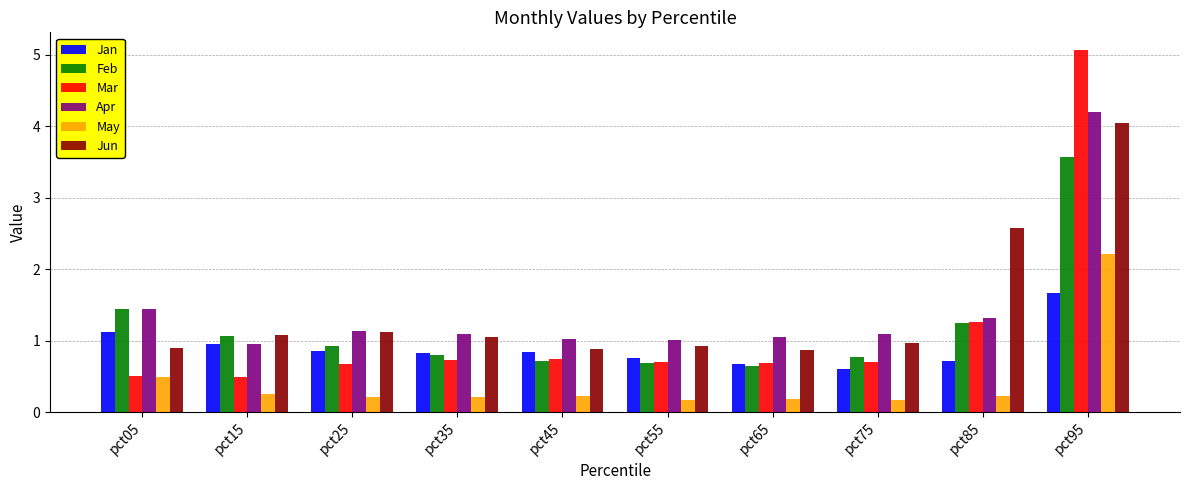

What is the difference between the highest and lowest values at pct05?

0.9